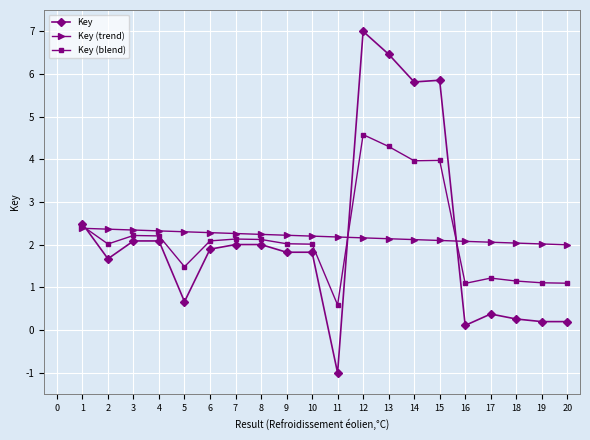

The Key (trend) series shows 2.9 at 11. True or false?

False